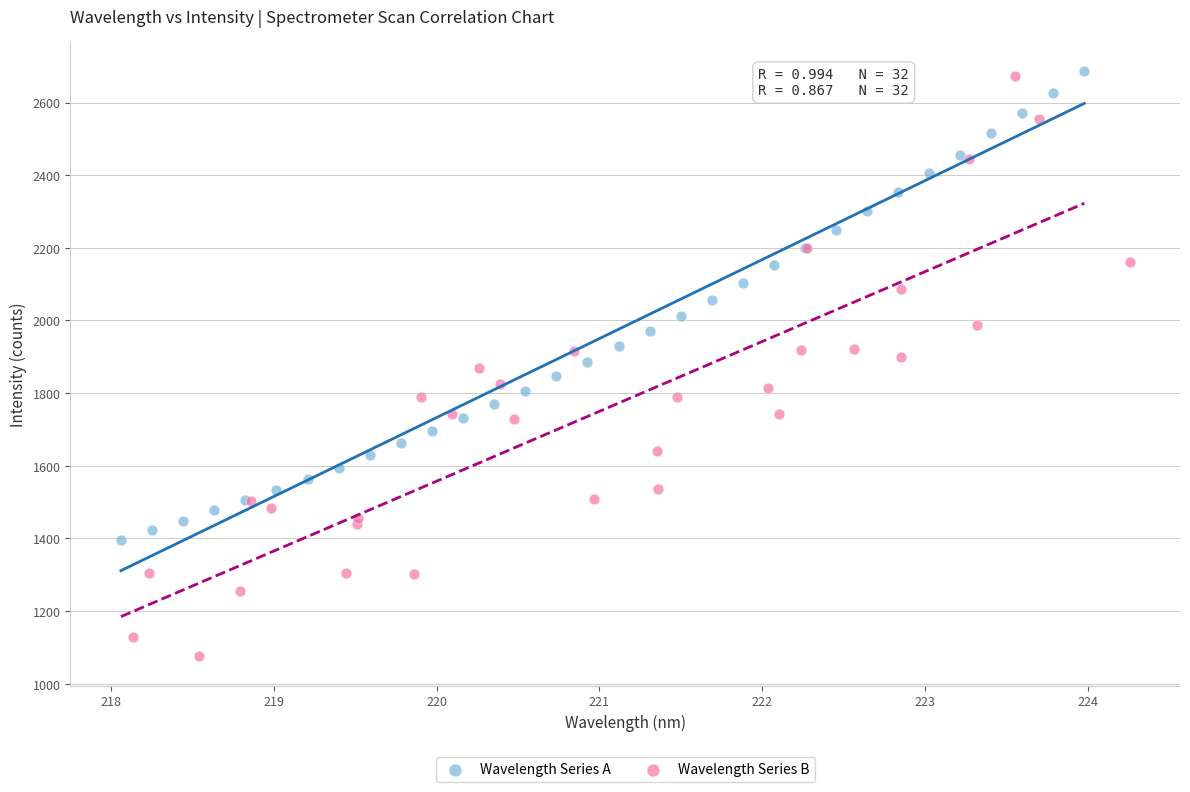

What are all the series names shown in the legend?

Wavelength Series A, Wavelength Series B